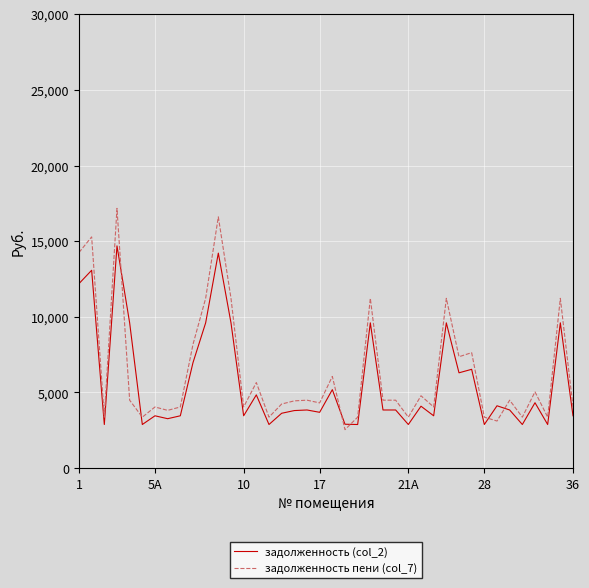

Which series has the widest spread of values?

задолженность пени (col_7)